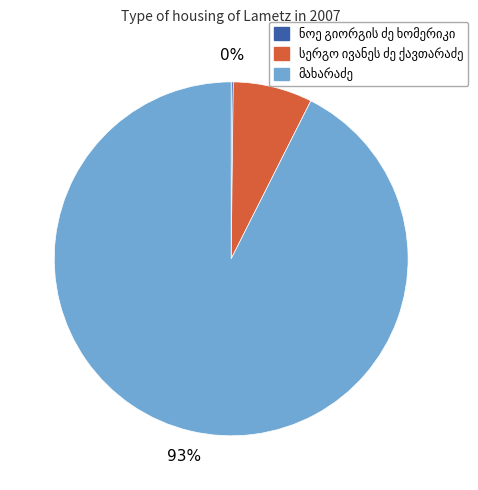

Is there any slice that represents more than half of the pie?

Yes